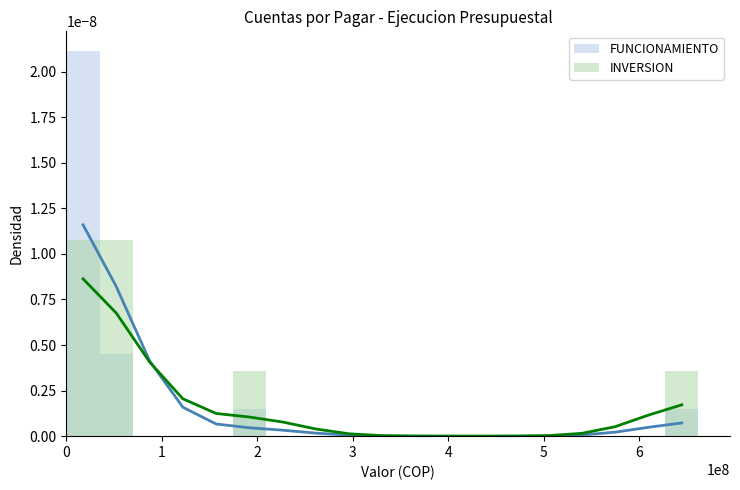

Is it true that INVERSION equals 0.0 at 6?

True